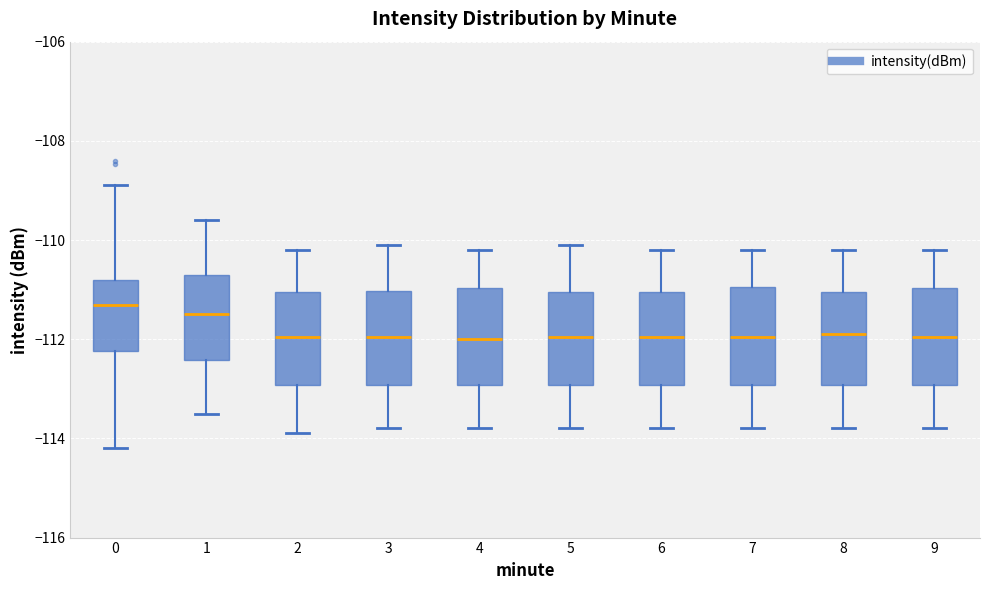

Where does the lower whisker of the box at x = 7 end on the y-axis? The values are not printed on the chart, so give them approximately, as read against the axis.

-113.8